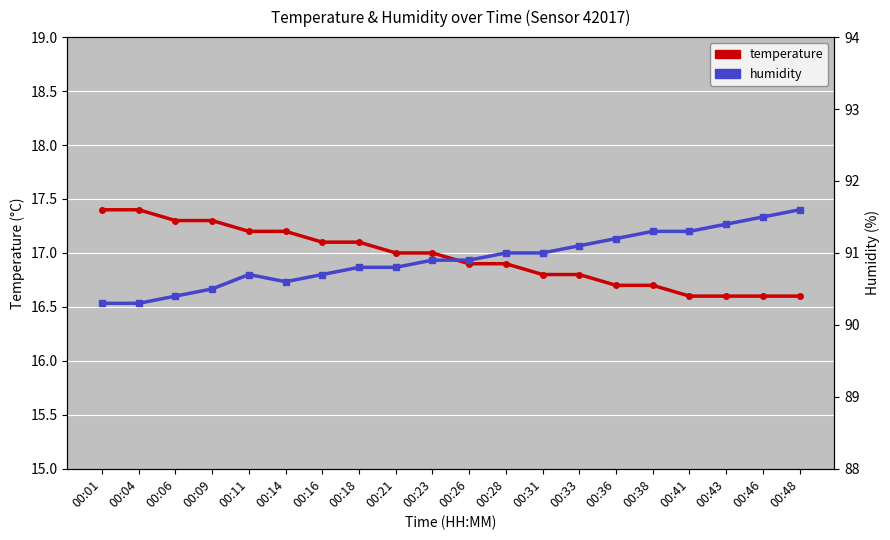

Reading left to right, transcribe all the data shown in this chart.

temperature: 17.4	17.4	17.3	17.3	17.2	17.2	17.1	17.1	17.0	17.0	16.9	16.9	16.8	16.8	16.7	16.7	16.6	16.6	16.6	16.6
humidity: 90.3	90.3	90.4	90.5	90.7	90.6	90.7	90.8	90.8	90.9	90.9	91.0	91.0	91.1	91.2	91.3	91.3	91.4	91.5	91.6